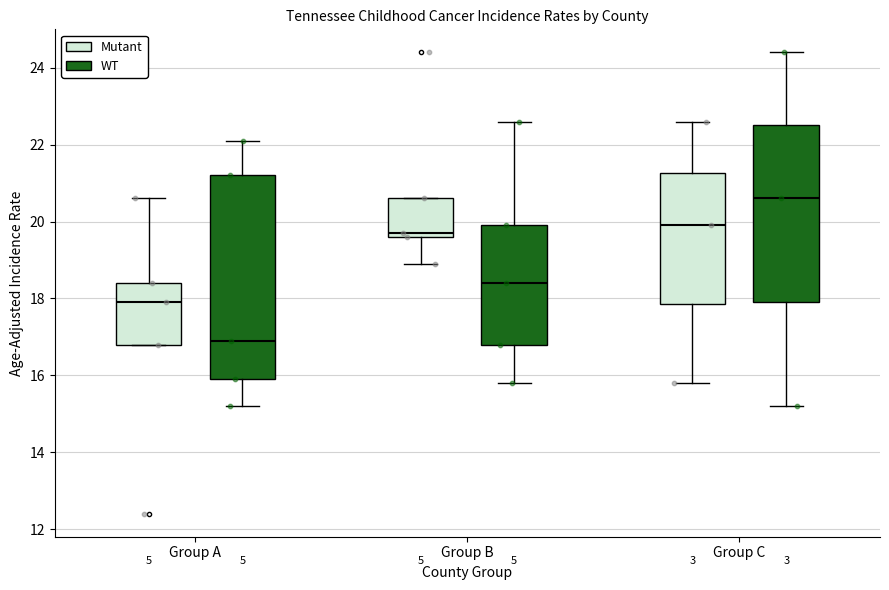

Where does the median line of the box for Group B (Mutant) sit on the y-axis? The values are not printed on the chart, so give them approximately, as read against the axis.

19.8